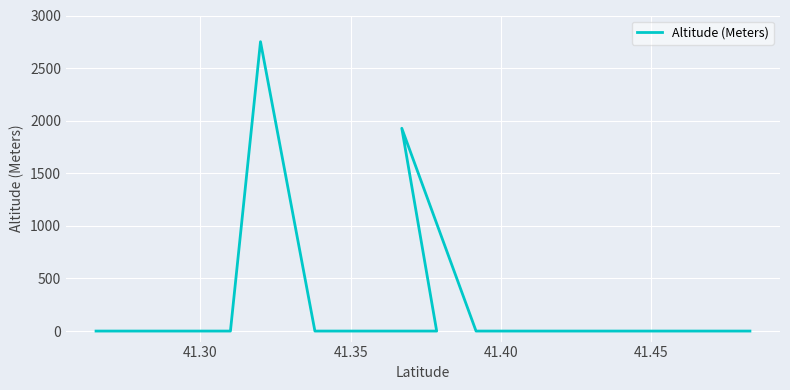

What is the difference between the maximum and minimum values?

2751